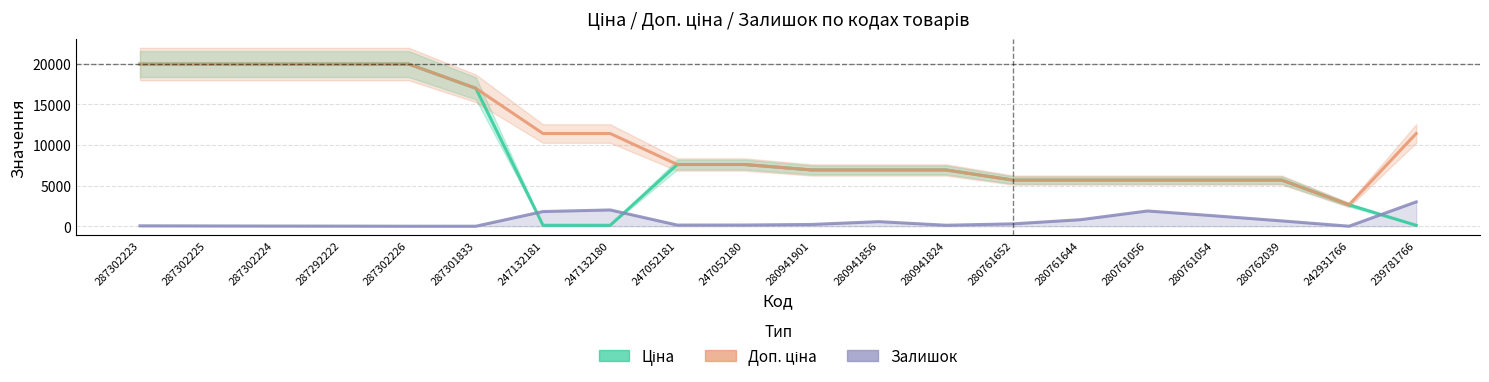

List the labels in order of Залишок value, smallest first.

287302226, 287301833, 242931766, 287292222, 287302224, 287302225, 287302223, 280941824, 247052181, 247052180, 280941901, 280761652, 280941856, 280762039, 280761644, 280761054, 247132181, 280761056, 247132180, 239781766